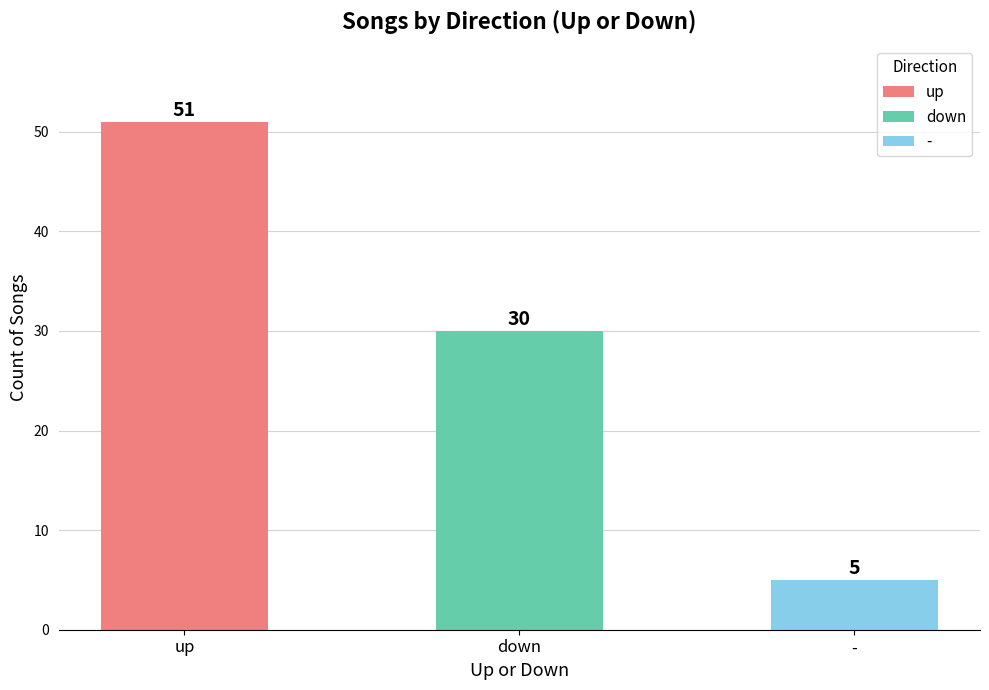

The chart shows a value of 30 at down. True or false?

True